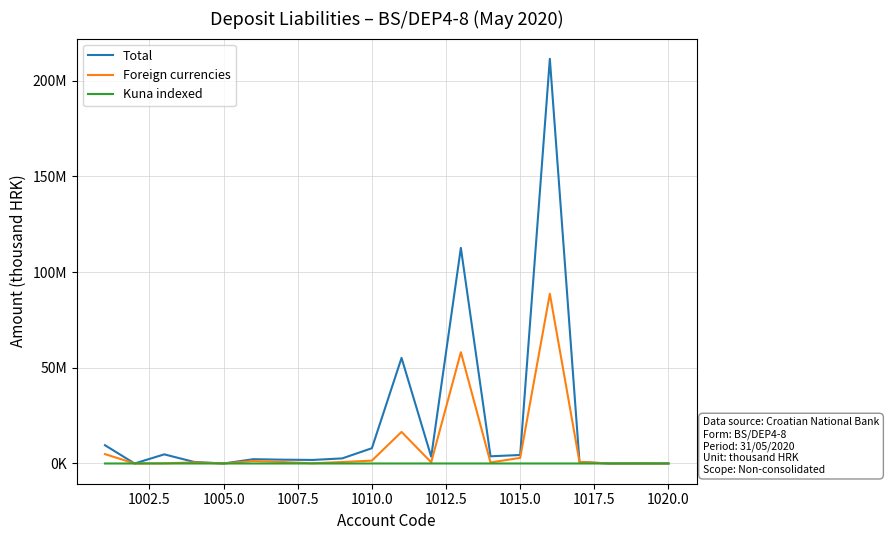

True or false: Total and Foreign currencies intersect in this chart.

False